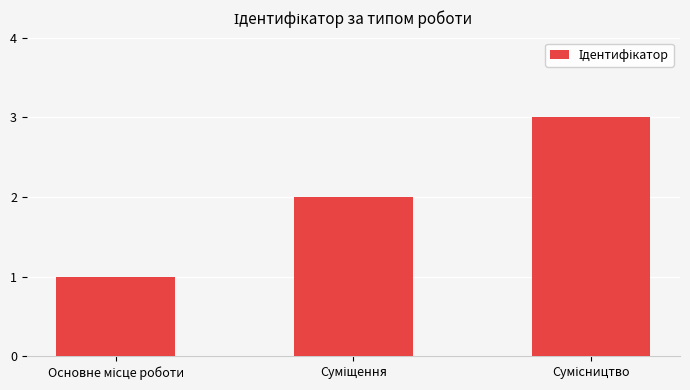

Are the bars horizontal?

No